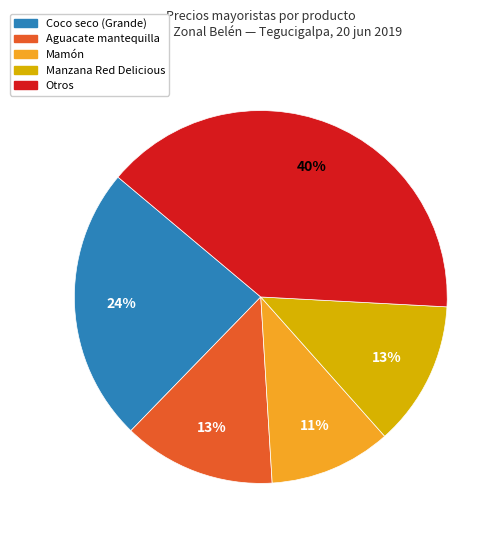

Count the number of slices in the pie.

5